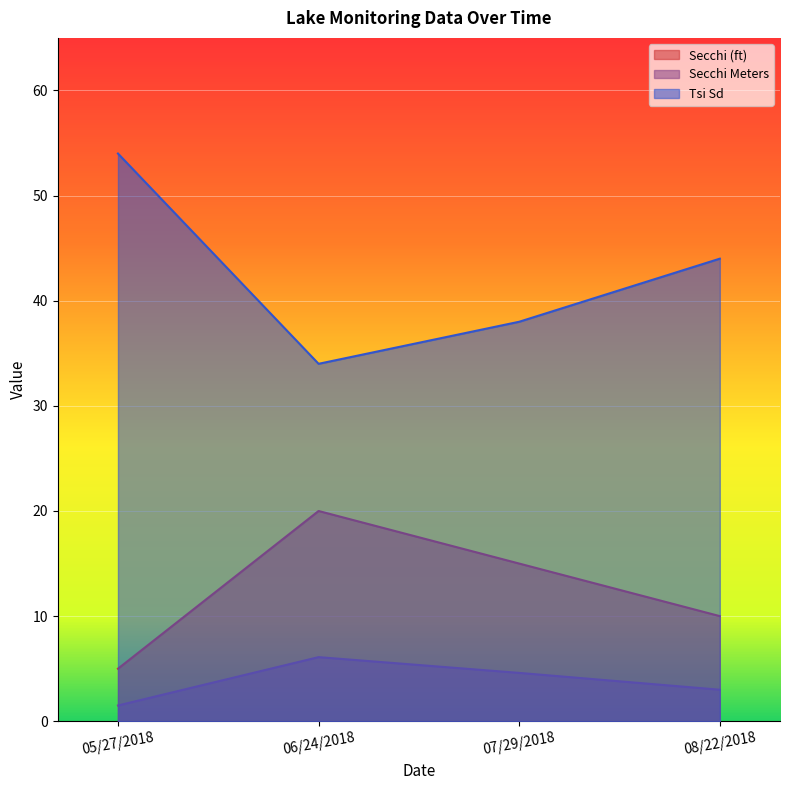

Read the Secchi (ft) value at 05/27/2018.

5.0